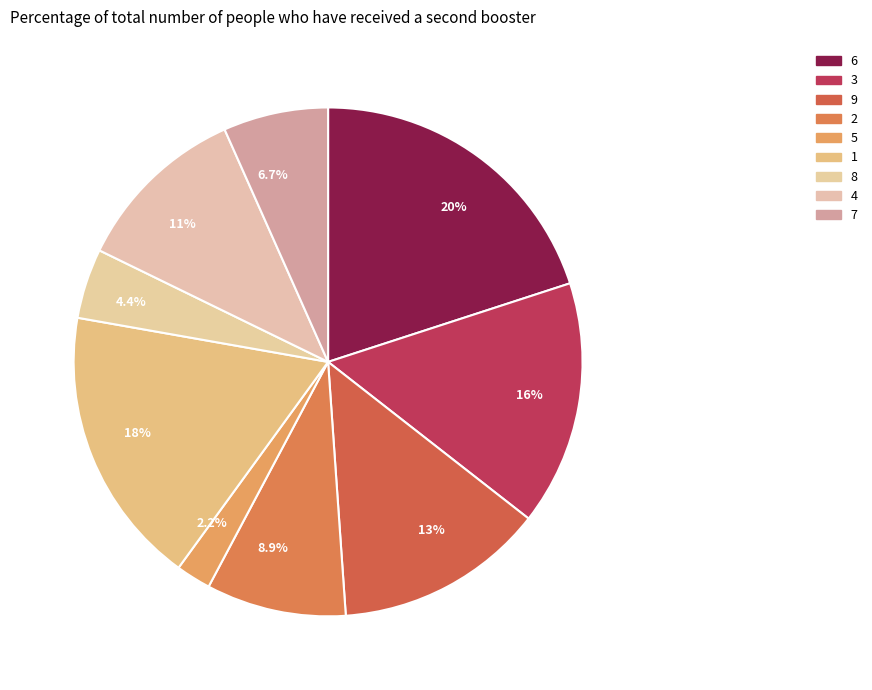

Combined, do 6.7% and 2.2% account for over 50%?

No